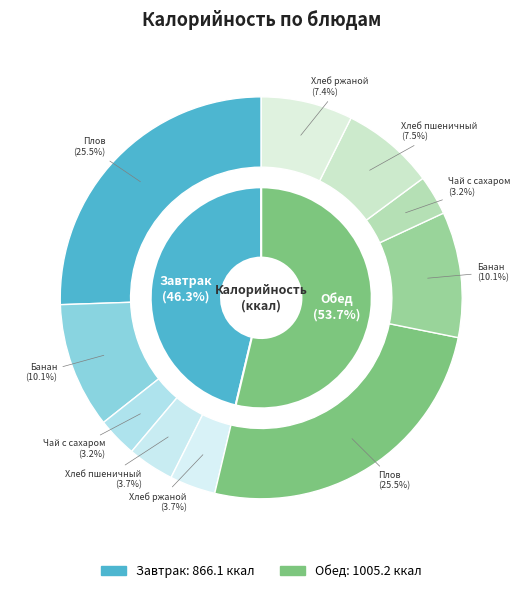

To the nearest percent, what percentage of the pie is Хлеб ржаной (Завтрак)?

4%